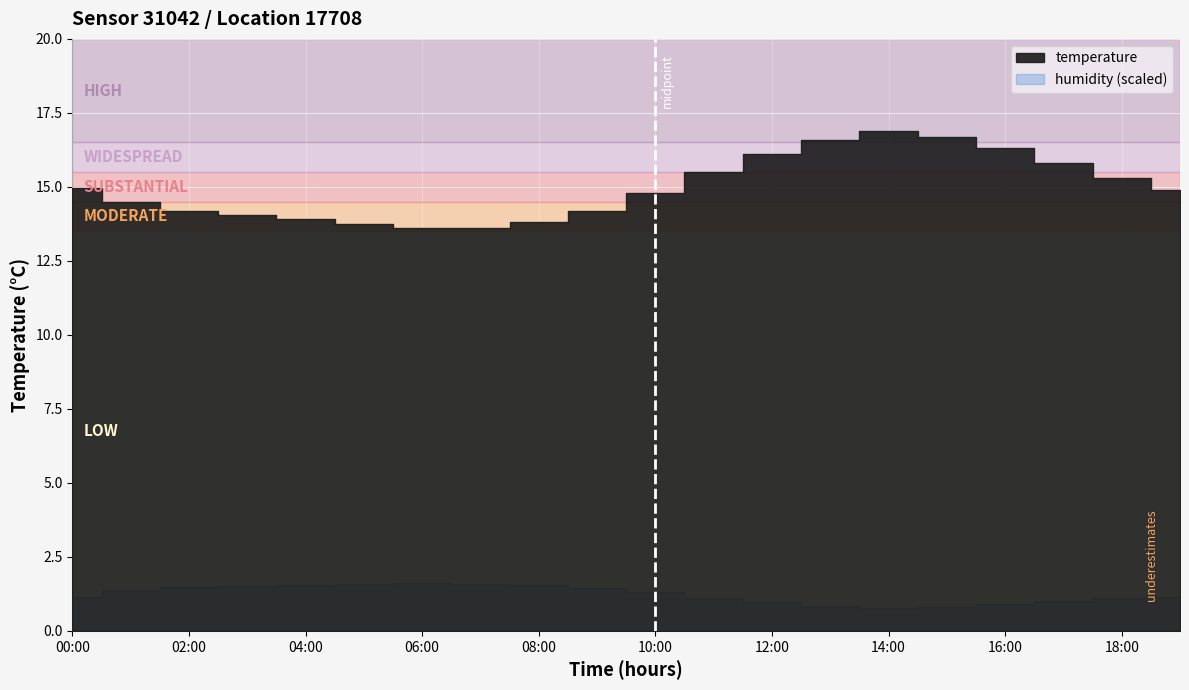

Where does the data first go above 14?

00:00